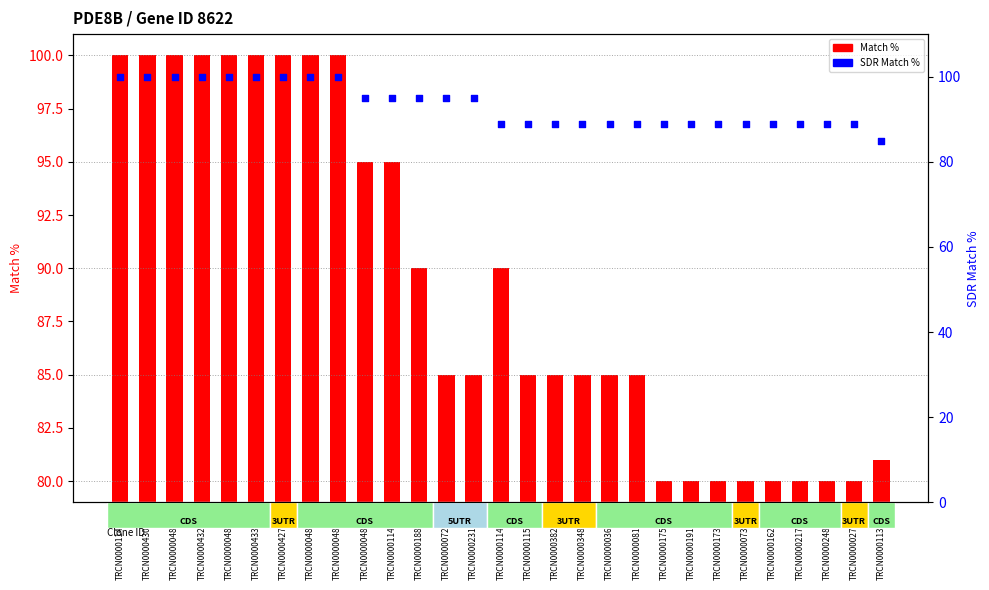

What are all the series names shown in the legend?

Match %, SDR Match %